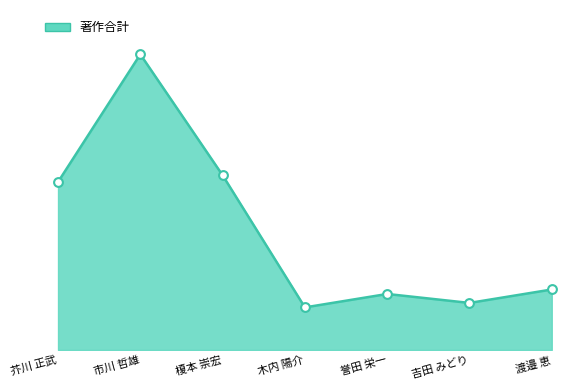

Which has a higher value, 木内 陽介 or 芥川 正武?

芥川 正武